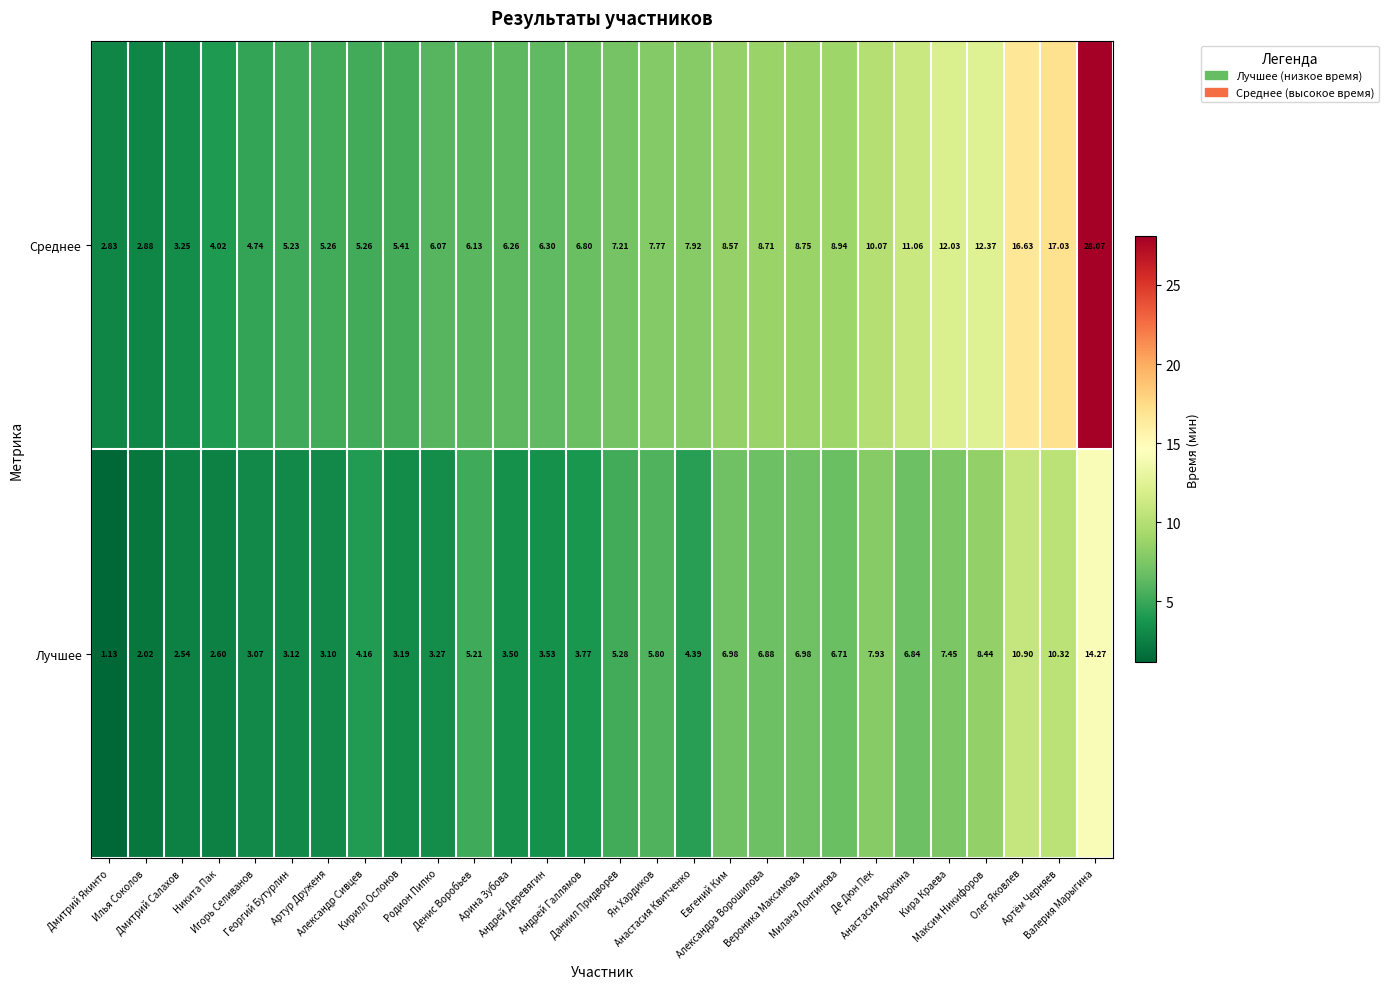

Which series has the largest total across all categories?

Среднее